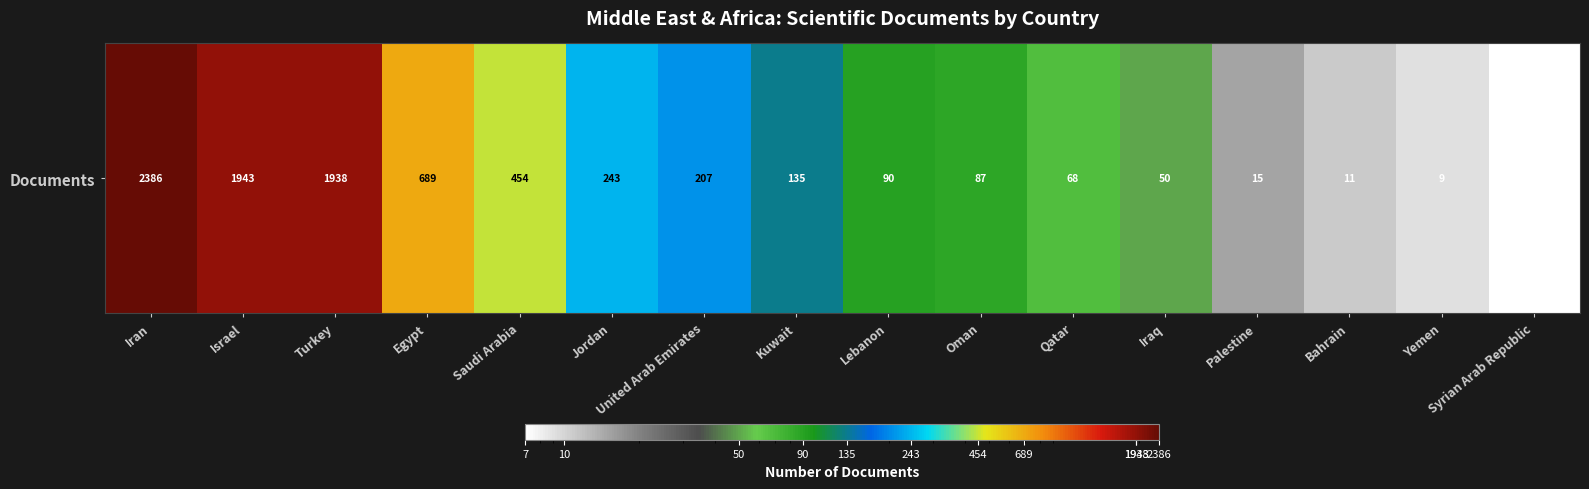

Reading left to right, transcribe all the data shown in this chart.

Iran=2386	Israel=1943	Turkey=1938	Egypt=689	Saudi Arabia=454	Jordan=243	United Arab Emirates=207	Kuwait=135	Lebanon=90	Oman=87	Qatar=68	Iraq=50	Palestine=15	Bahrain=11	Yemen=9	Syrian Arab Republic=7